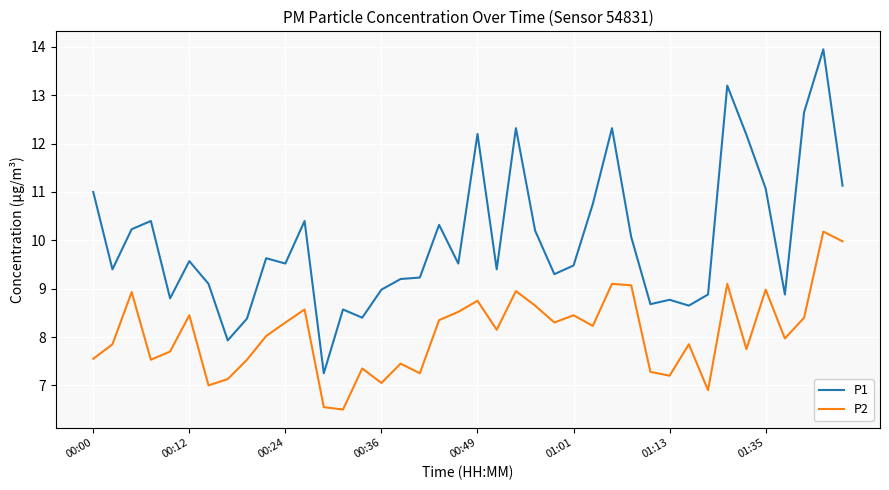

True or false: P1 and P2 cross at least once.

False